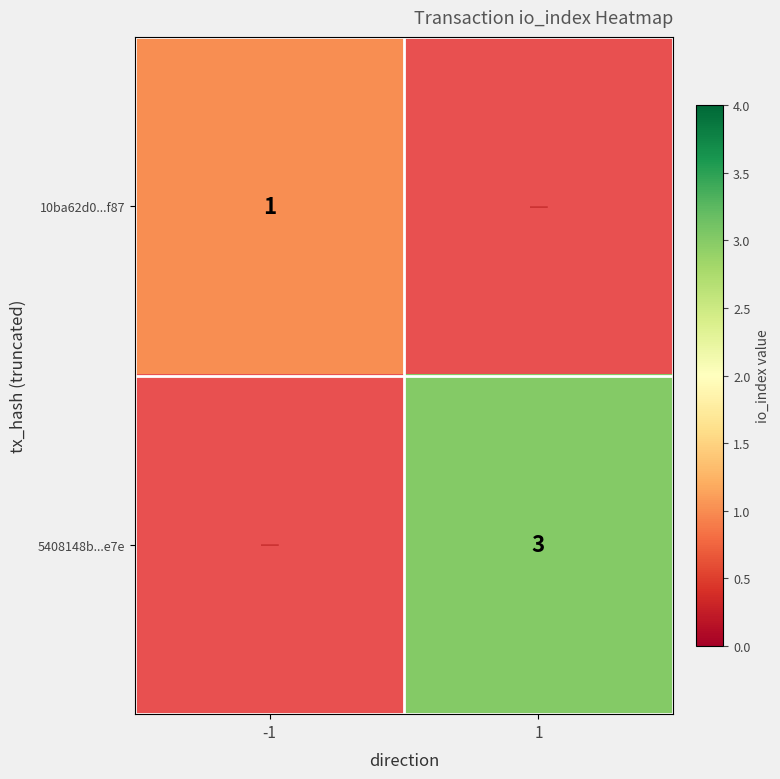

True or false: 10ba62d0...f87 has a value of 1 at -1.

True